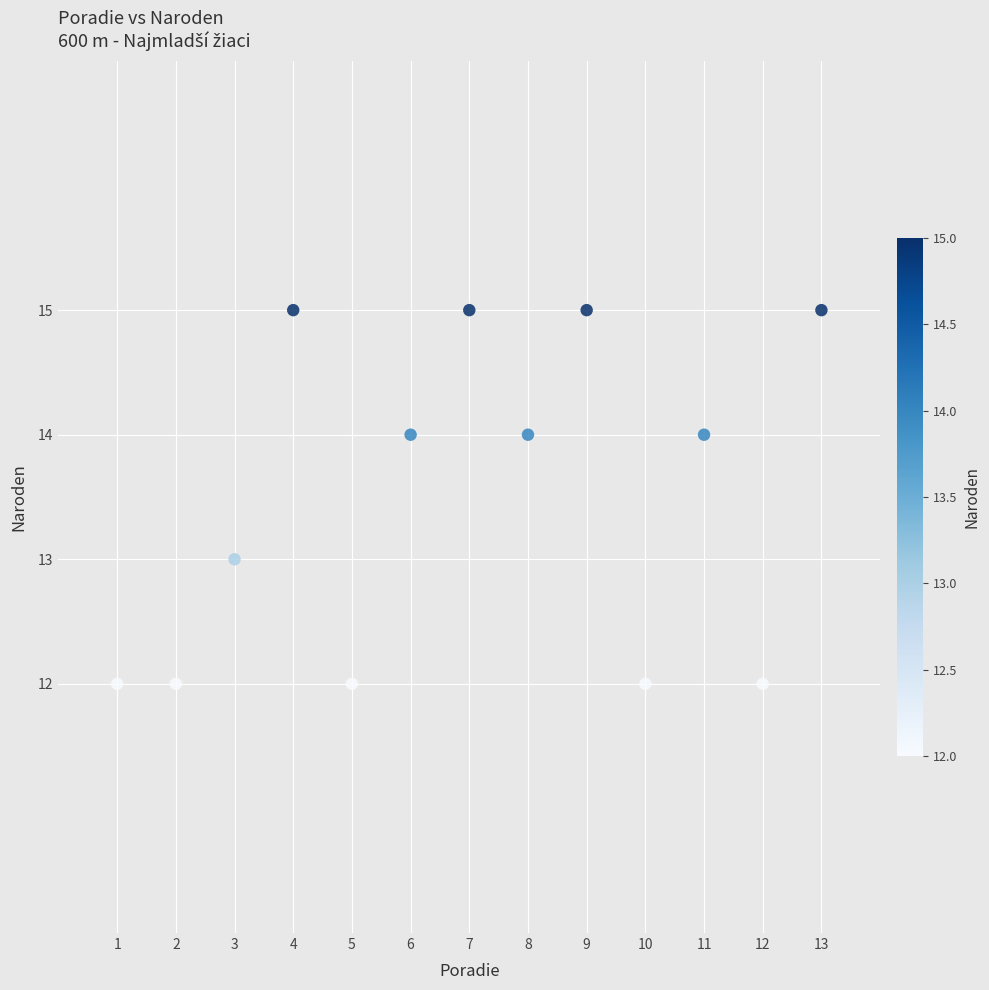

What is the range of Y values (max minus min)?

3